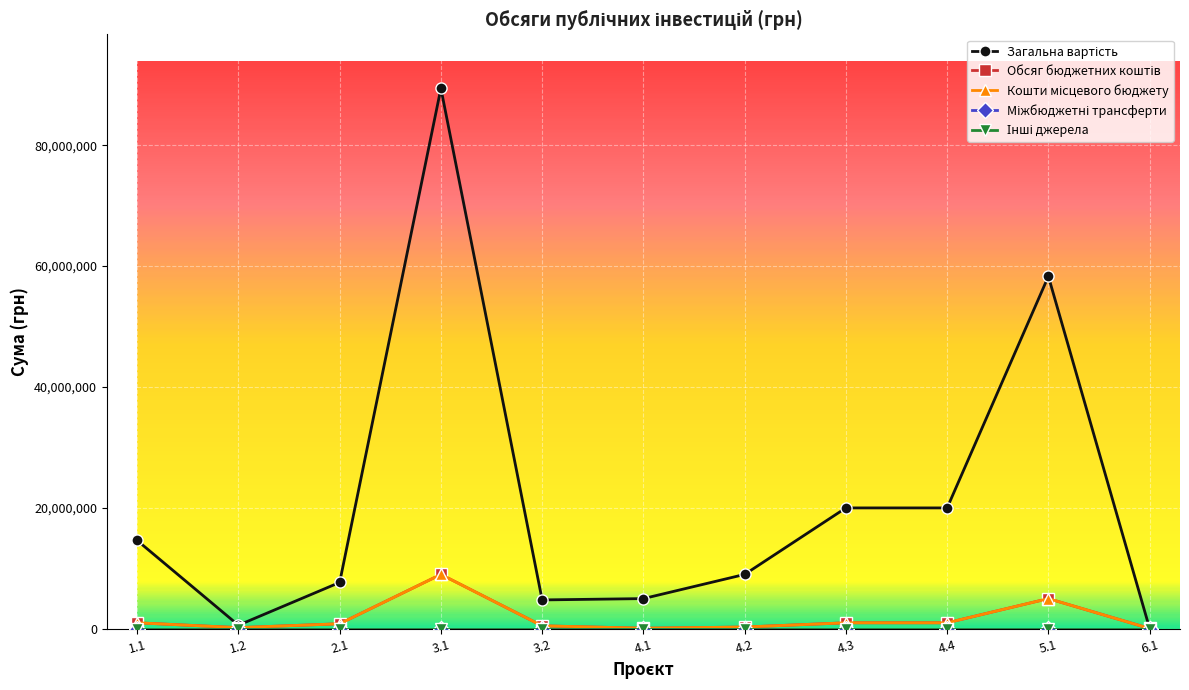

Does the chart have visible grid lines?

Yes